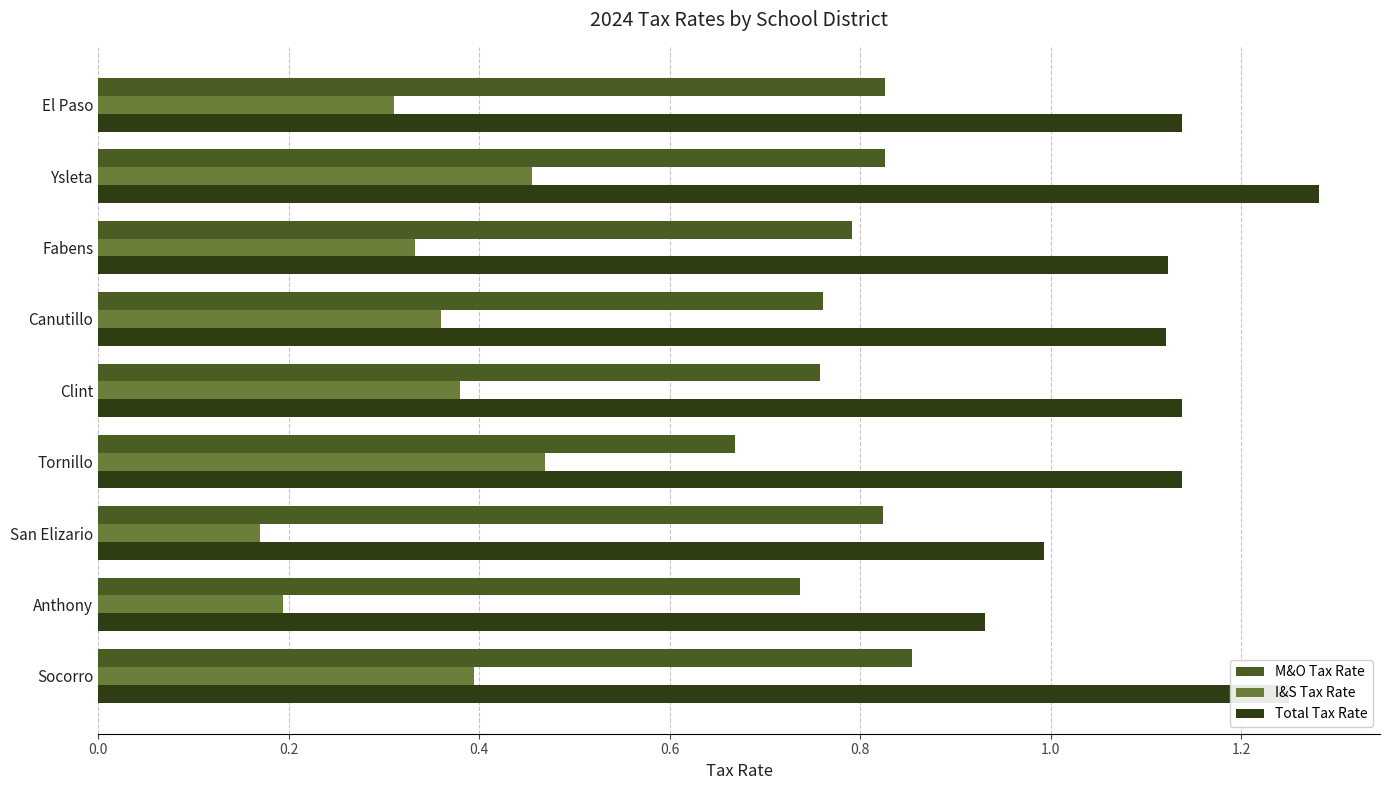

Which category has the highest value in the Total Tax Rate series?

Ysleta